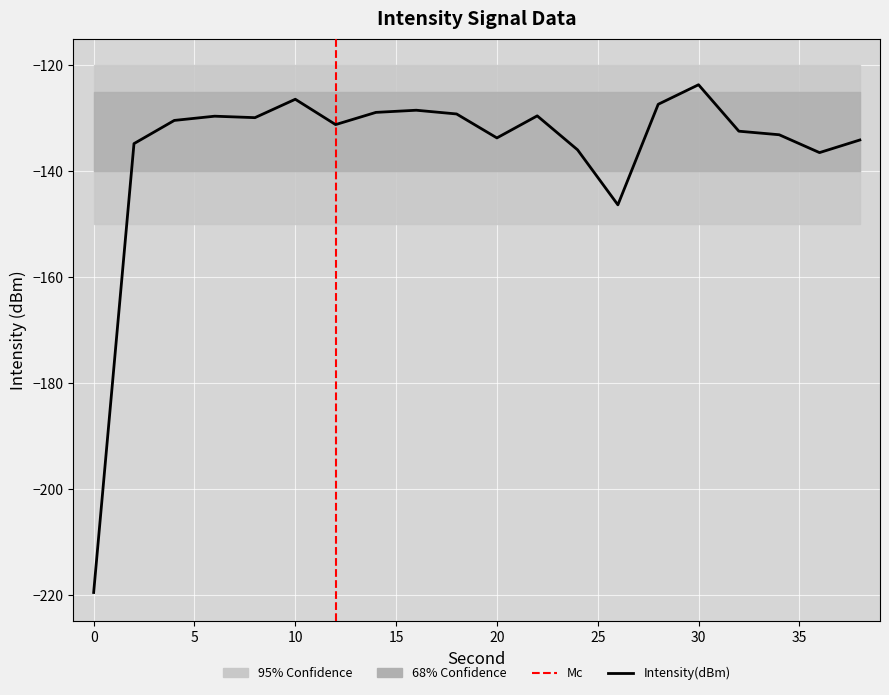

Is it true that the value at 4 is -130.4?

True